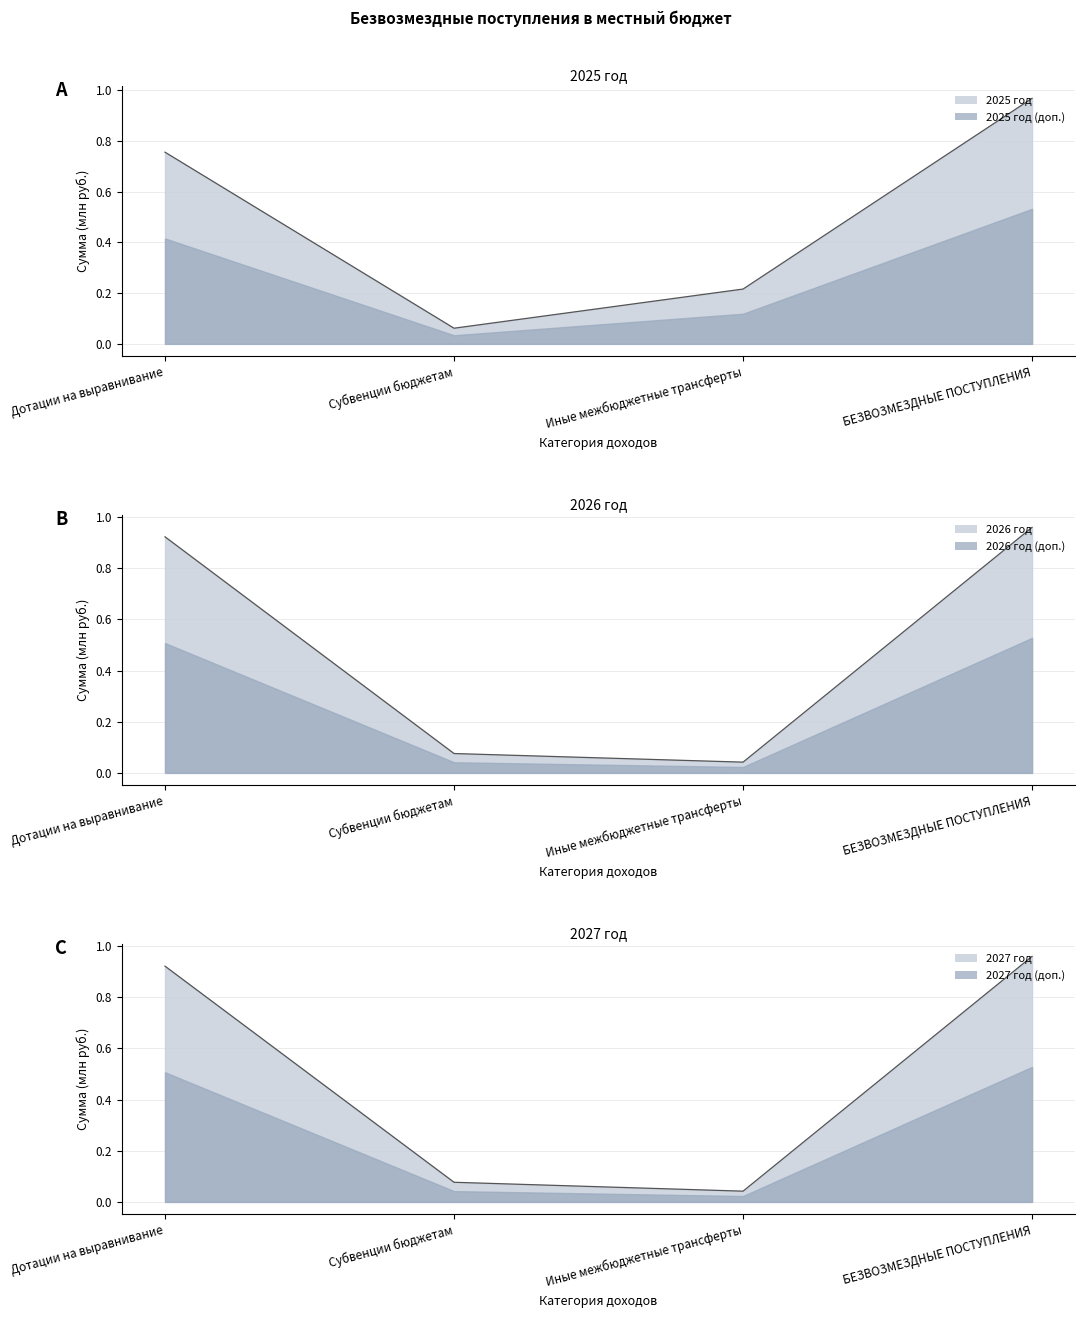

At which category does the chart reach its minimum across all series?

Иные межбюджетные трансферты